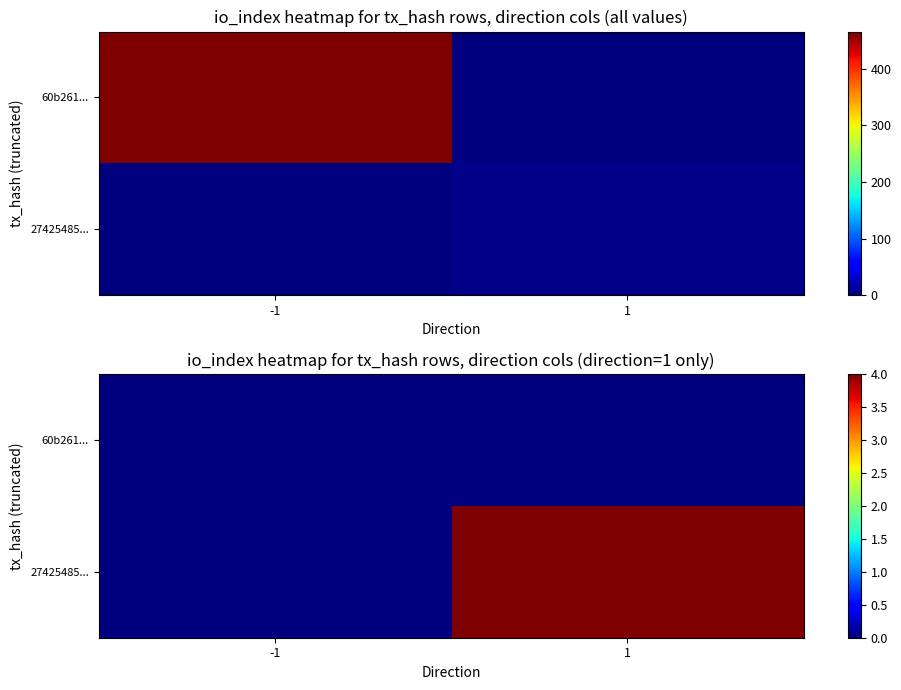

At which label is 60b261... closest to 0?

-1